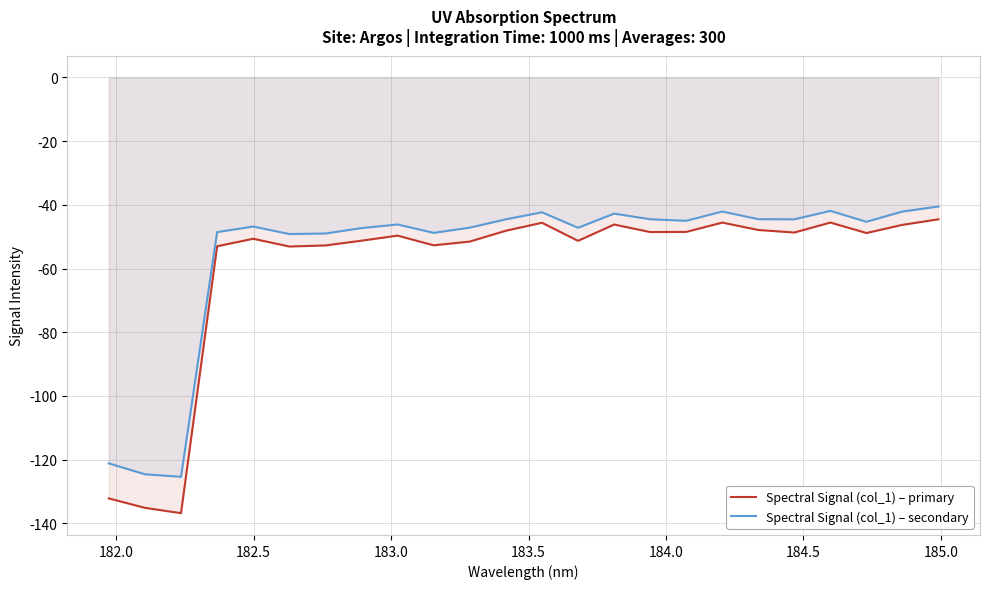

How many data points does each series have?

24